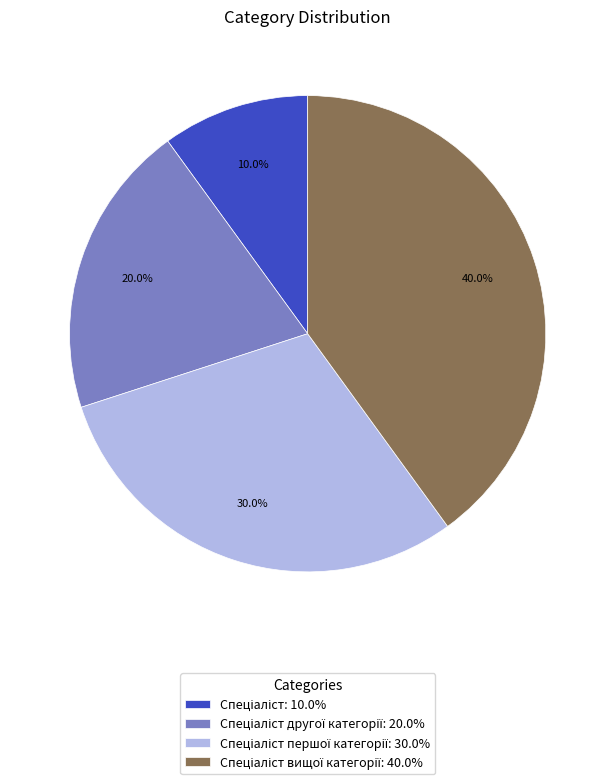

Is there any slice that represents more than half of the pie?

No